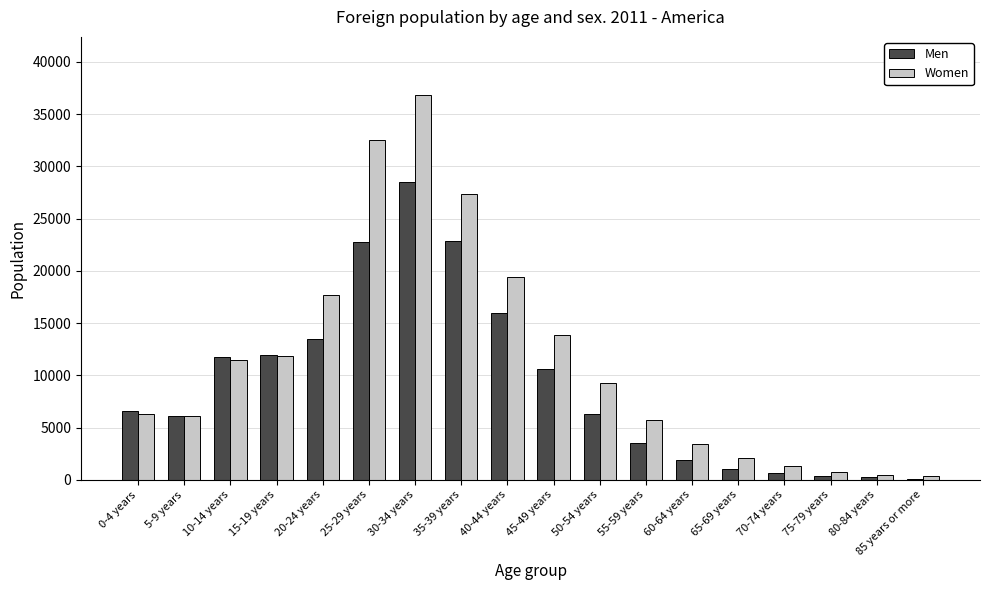

Between 60-64 years and 70-74 years, which series saw the biggest shift?

Women